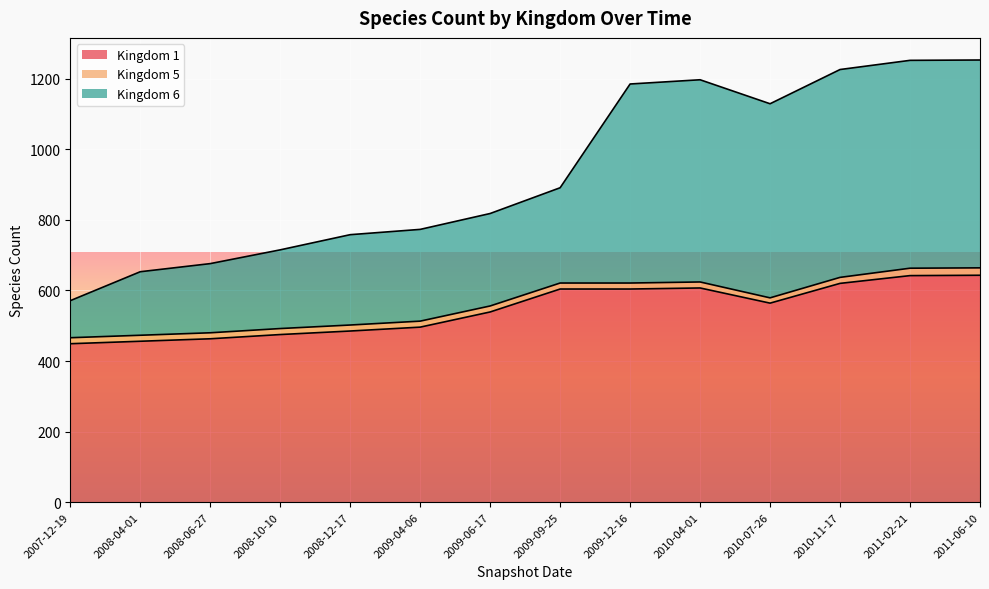

What is the approximate value of 1 at 2011-06-10?

643